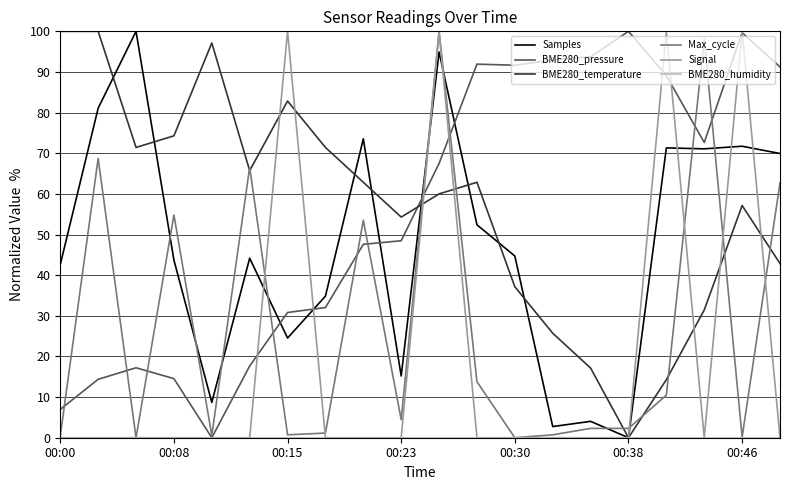

True or false: BME280_temperature and BME280_pressure cross at least once.

True